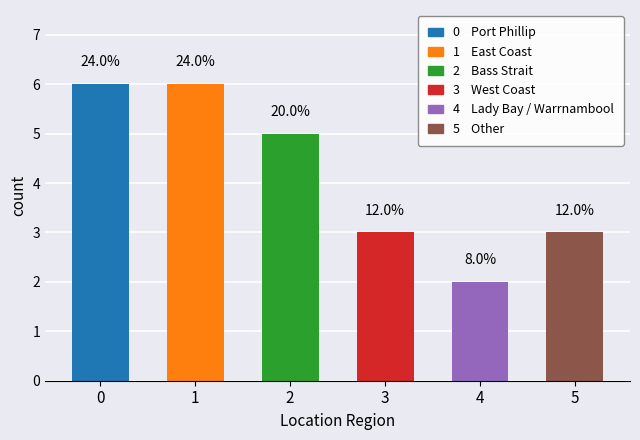

What is the value of the 5th bar from the left?

2